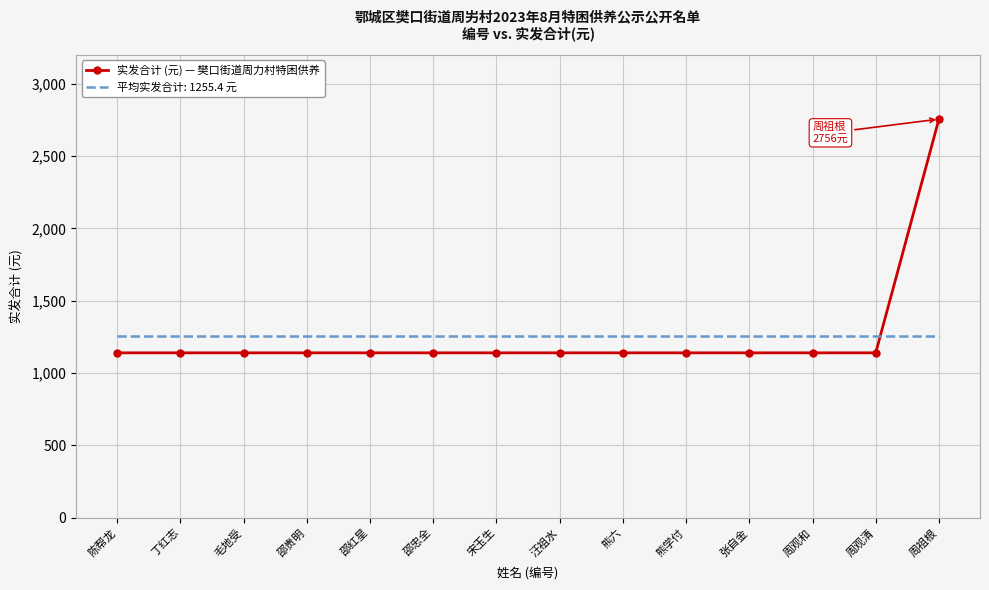

What is the difference between the maximum and minimum values in the 实发合计 (元) — 樊口街道周力村特困供养 series?

1616.0